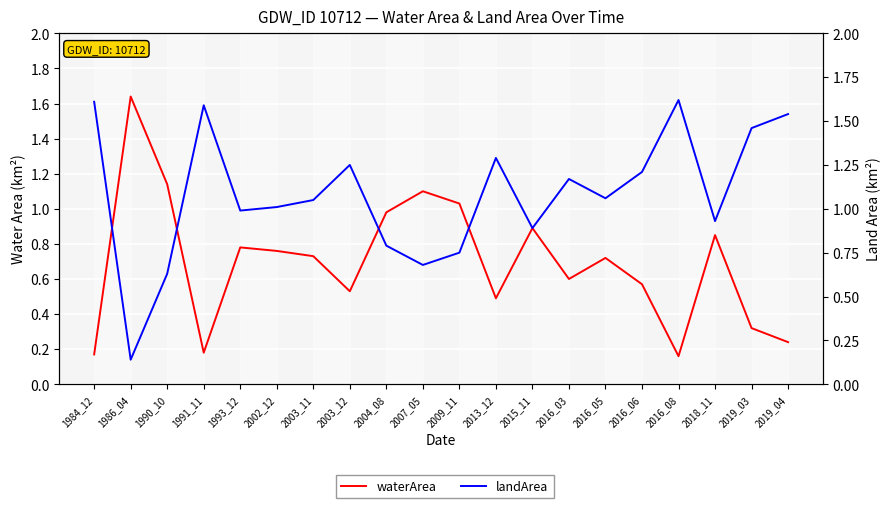

Reading left to right, what are all the values shown in this chart?

waterArea: 0.2	1.6	1.1	0.2	0.8	0.8	0.7	0.5	1.0	1.1	1.0	0.5	0.9	0.6	0.7	0.6	0.2	0.8	0.3	0.2
landArea: 1.6	0.1	0.6	1.6	1.0	1.0	1.1	1.2	0.8	0.7	0.8	1.3	0.9	1.2	1.1	1.2	1.6	0.9	1.5	1.5